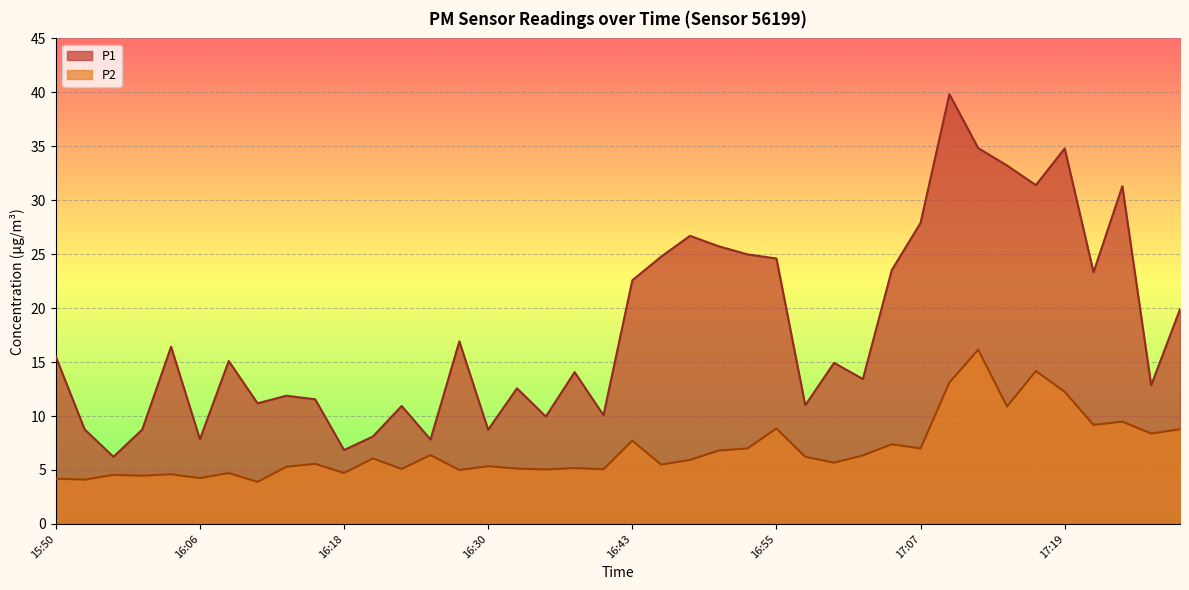

At which category is the sum across all series the highest?

17:10